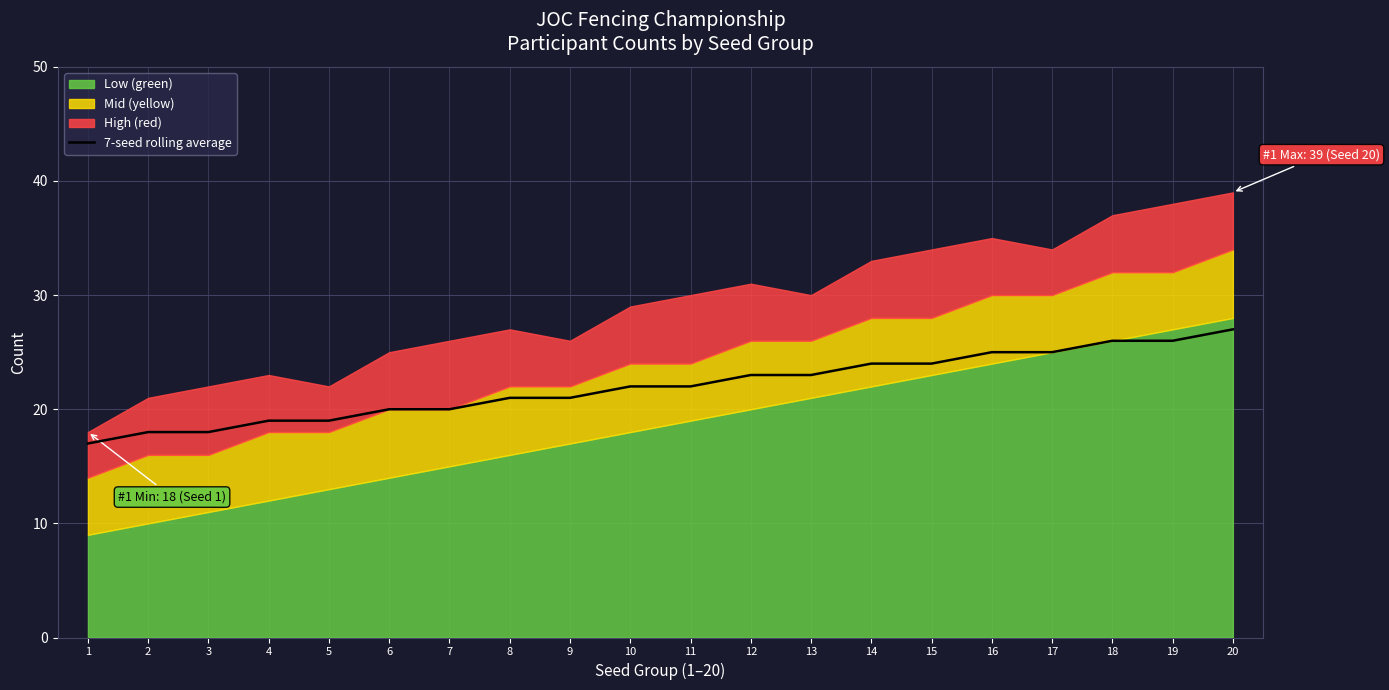

At which label does the data first exceed 22?

12